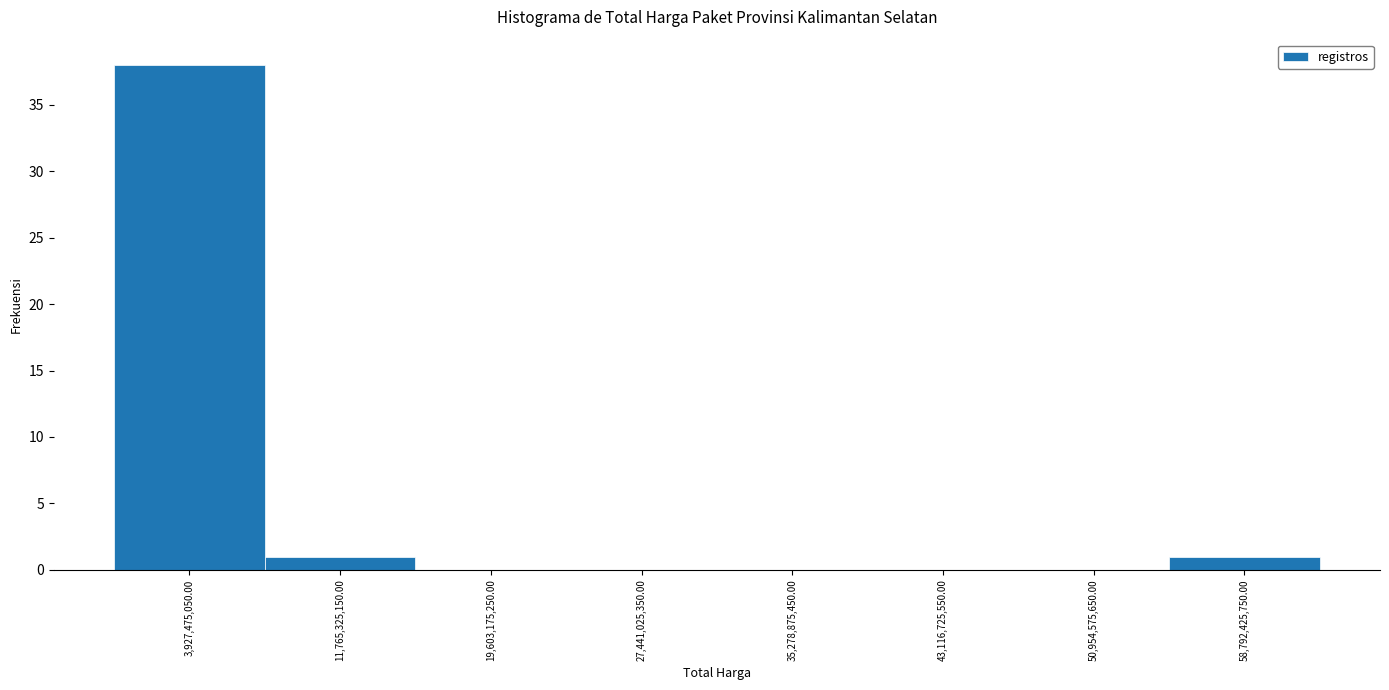

How tall is the bar that spans 0 to 8000000000 on the x-axis? Neither the bar edges nor the heights are printed on the chart, so give them approximately, as read against the axes.

38